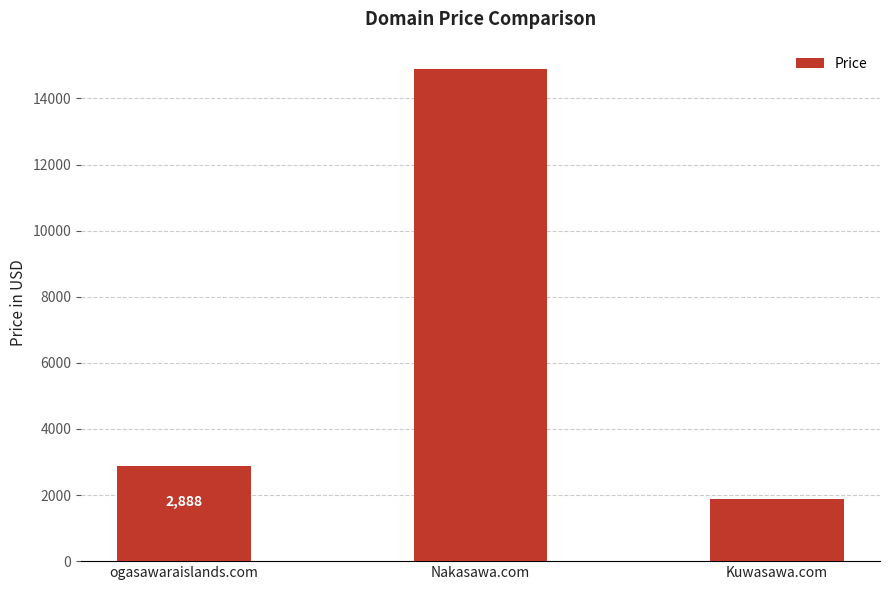

Reading right to left, what are all the values shown in this chart?

1888	14888	2888